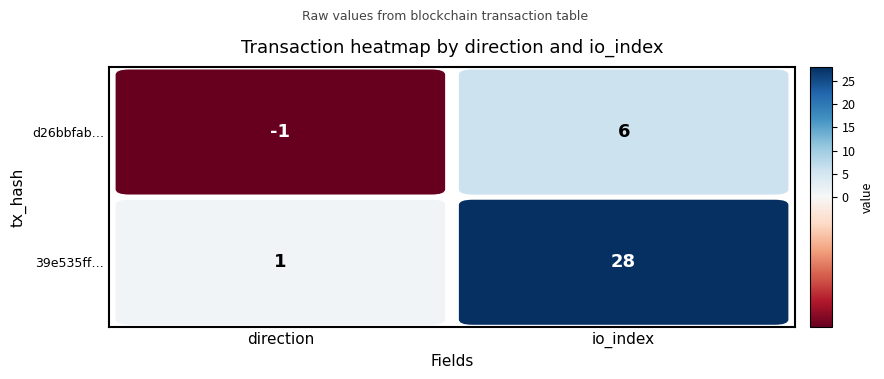

What is the maximum value for 39e535ffad240c60eb56973b0cd9036e6abb116?

28